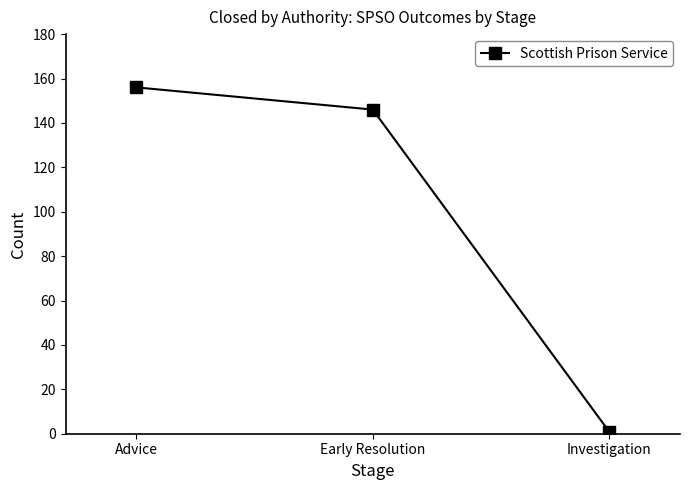

At which category does the chart reach its minimum across all series?

Investigation